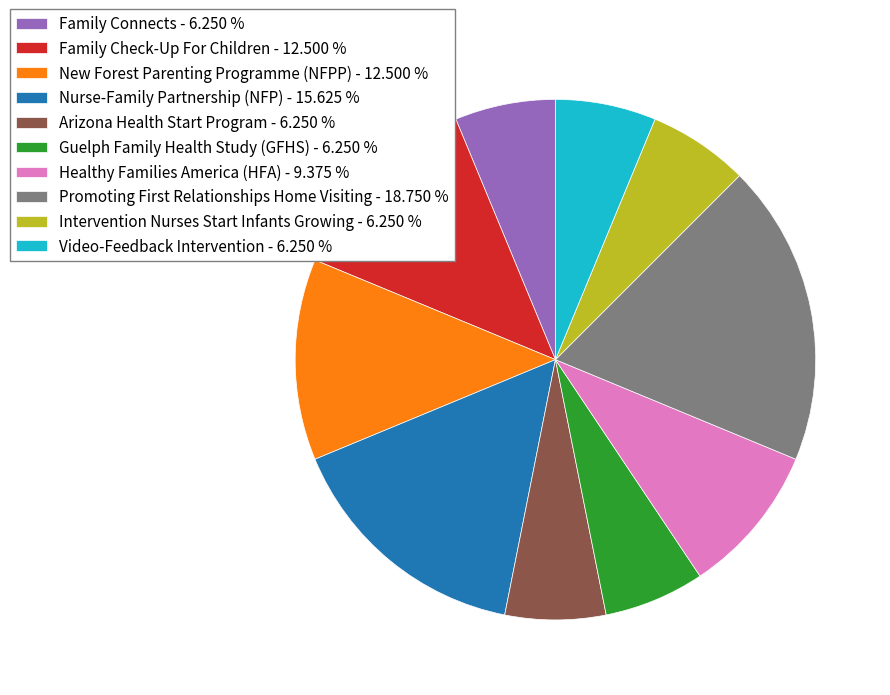

What is the ratio of the value at New Forest Parenting Programme (NFPP) - 12.500 % to the value at Nurse-Family Partnership (NFP) - 15.625 %?

0.8